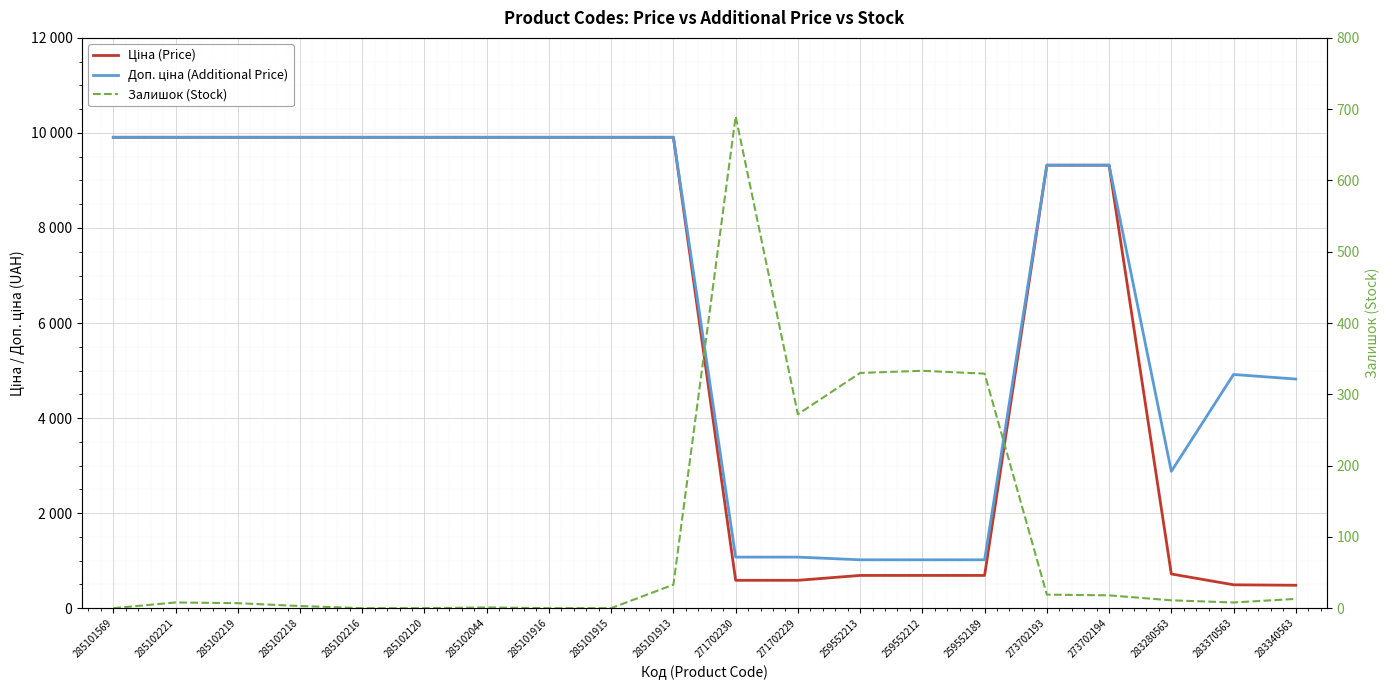

What is the difference between the maximum and second lowest values in the Ціна (Price) series?

9416.8